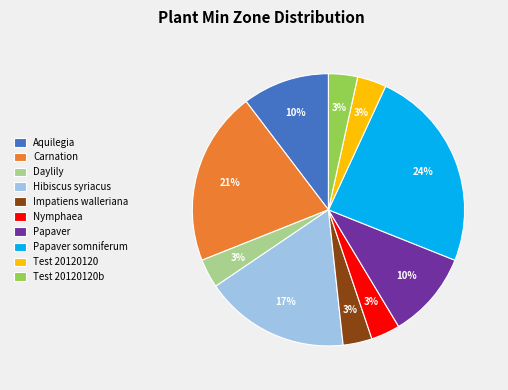

What is the largest slice in the pie chart?

Papaver somniferum